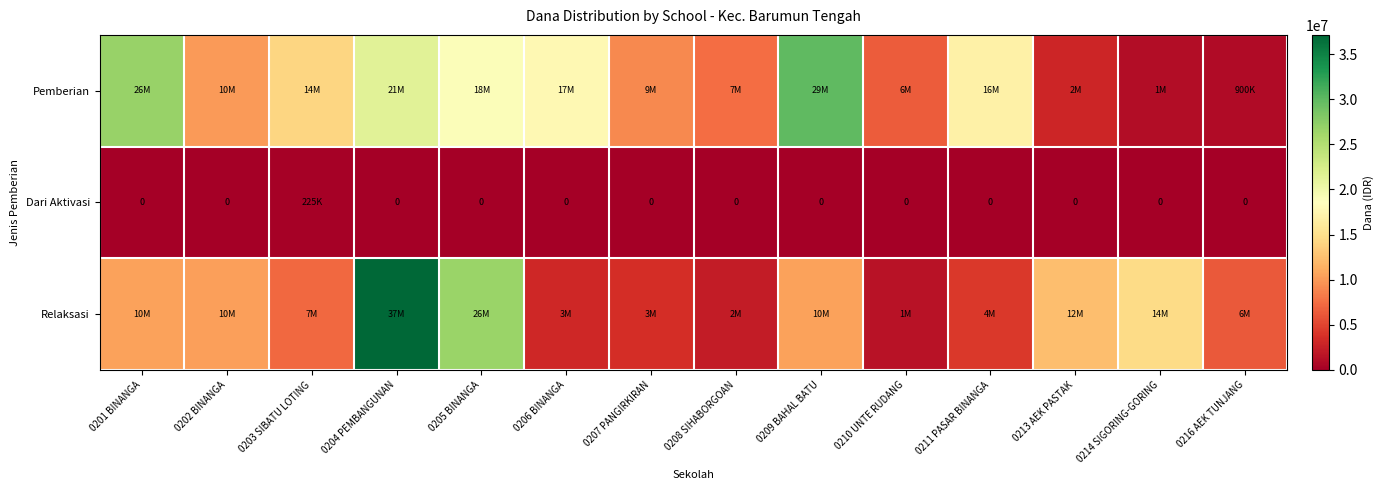

What is the highest value of the Relaksasi series?

37125000